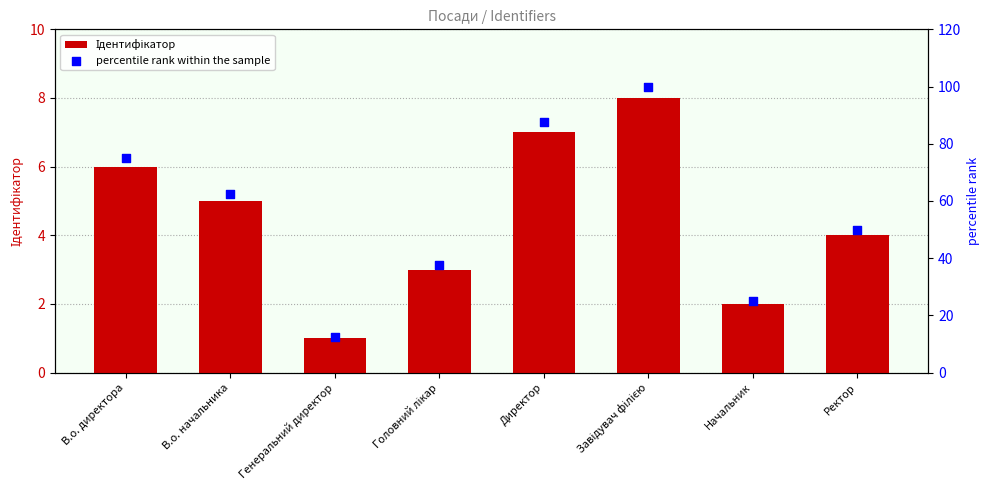

Which series reaches the maximum Y coordinate?

percentile rank within the sample